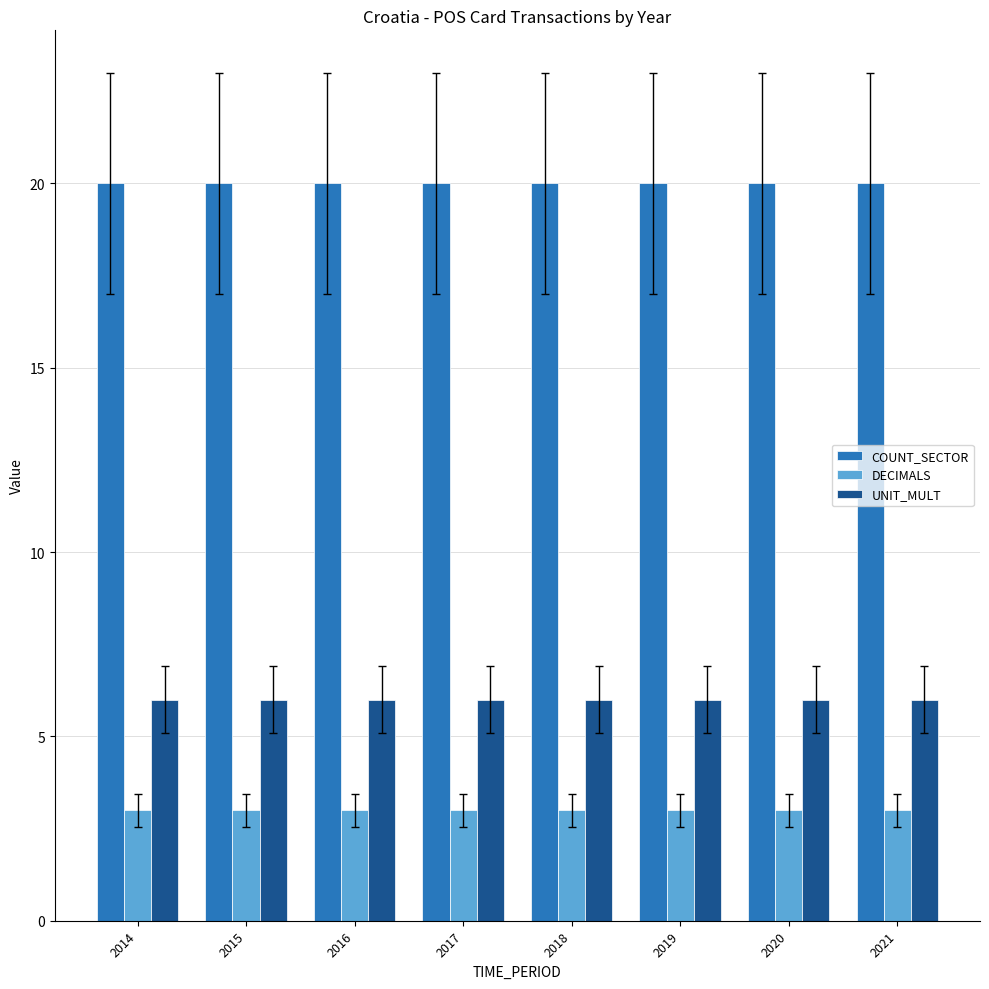

What is the spread (max minus min) of values at 2021?

17